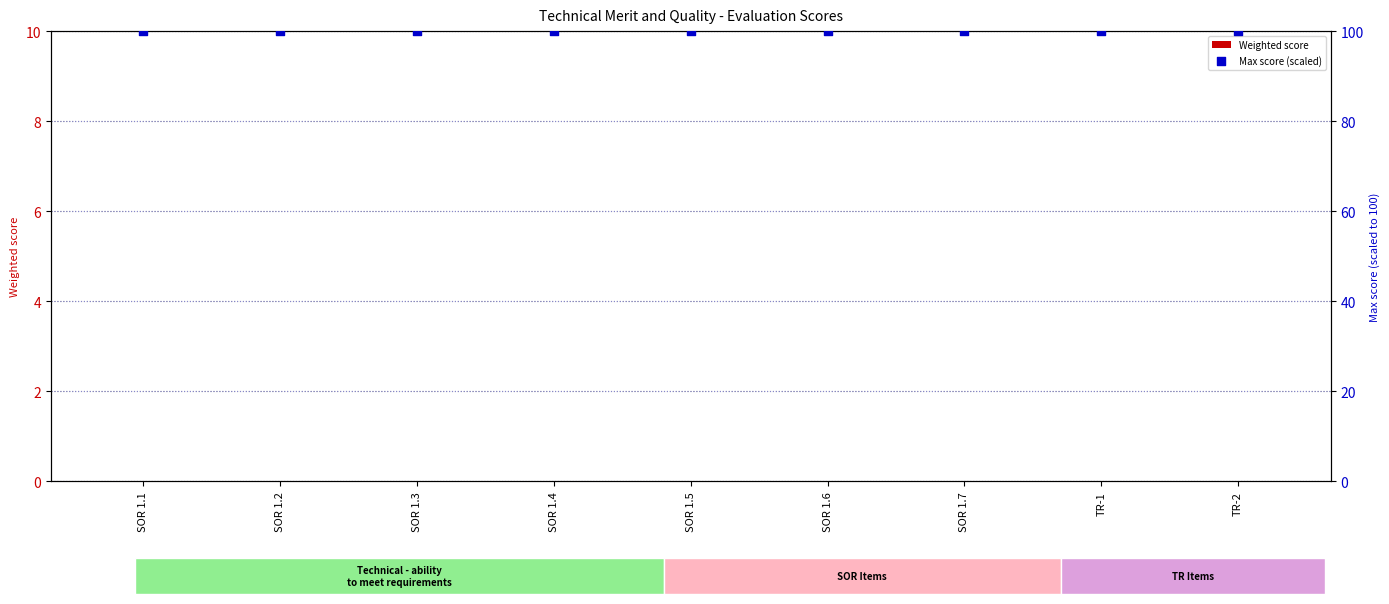

Which series contains the lowest Y value?

Weighted score